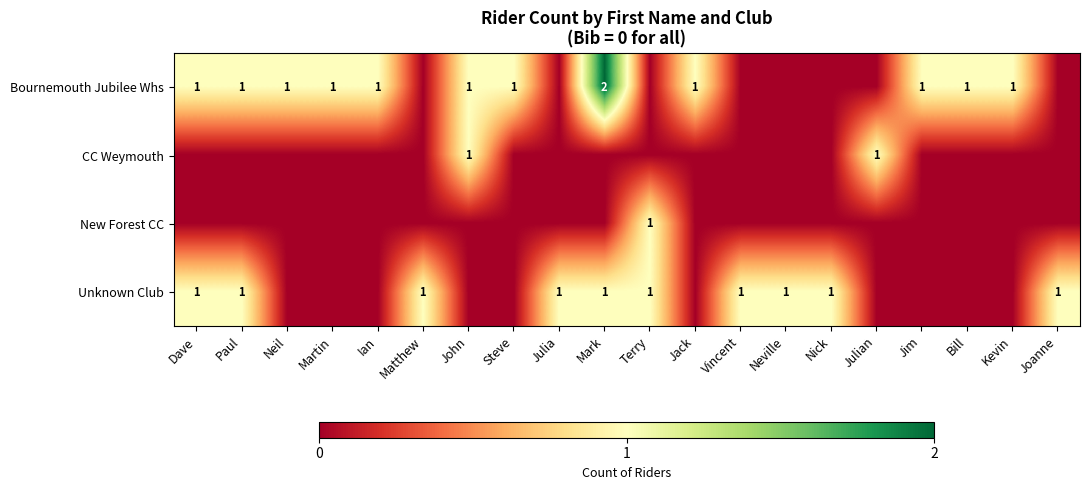

Which has a higher value, Neil or Nick?

Neil